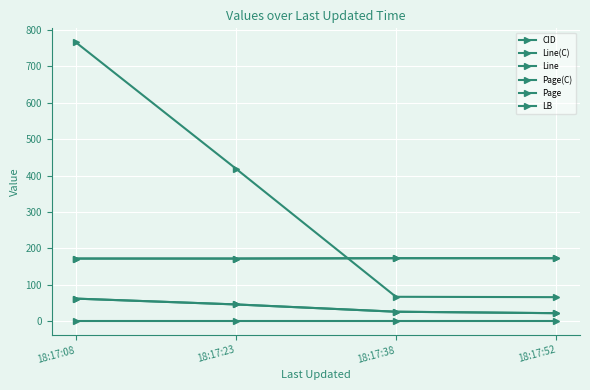

Read the Page value at 18:17:23.

172